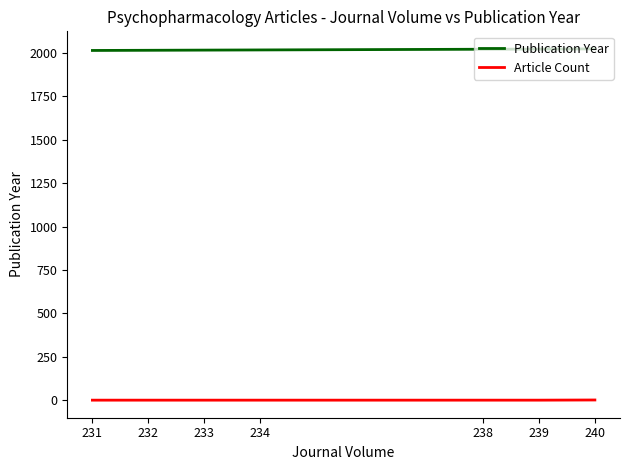

What is the difference between the second highest and second lowest values in the Publication Year series?

7